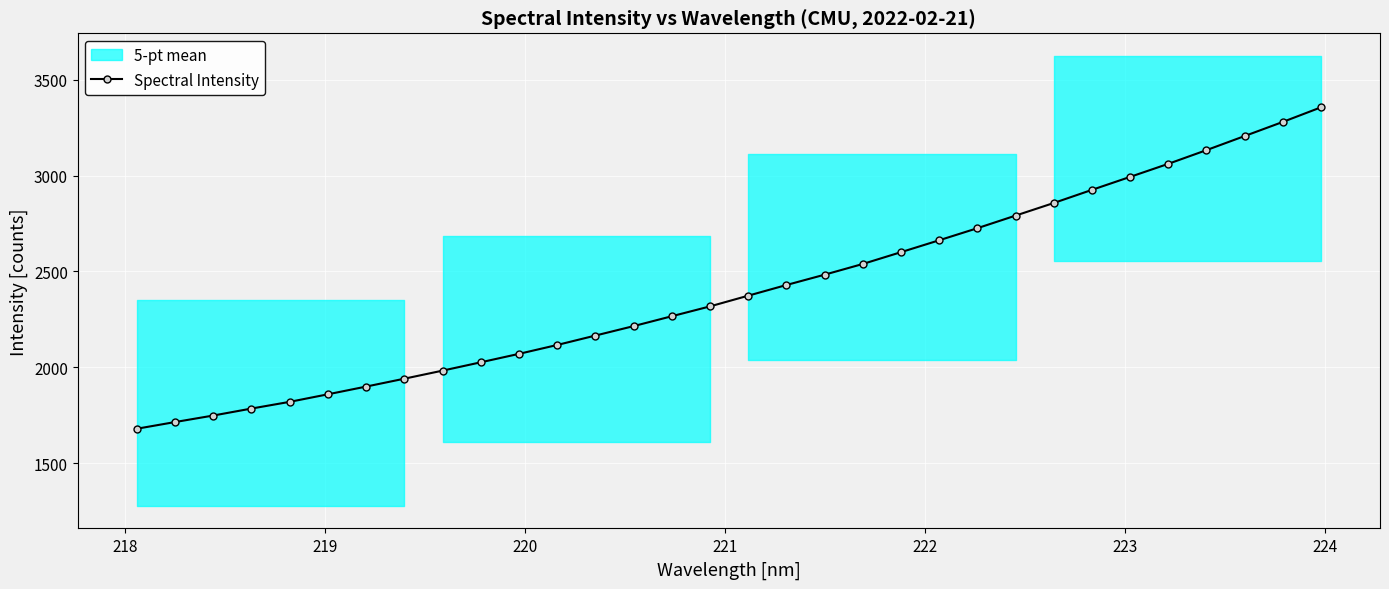

What is the value of the Spectral Intensity point at the 13th from the left?

2165.4